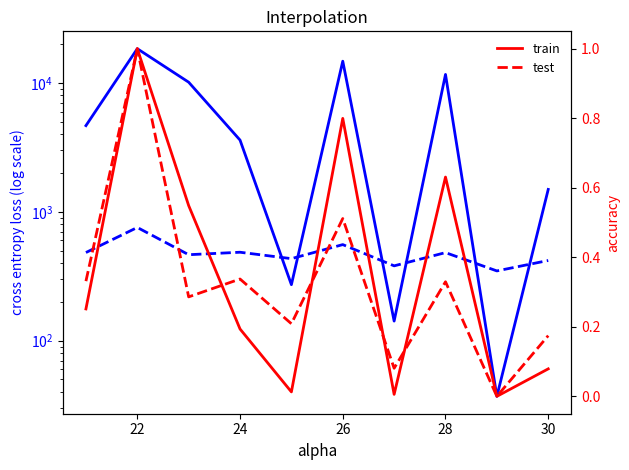

At which category is the sum across all series the highest?

22